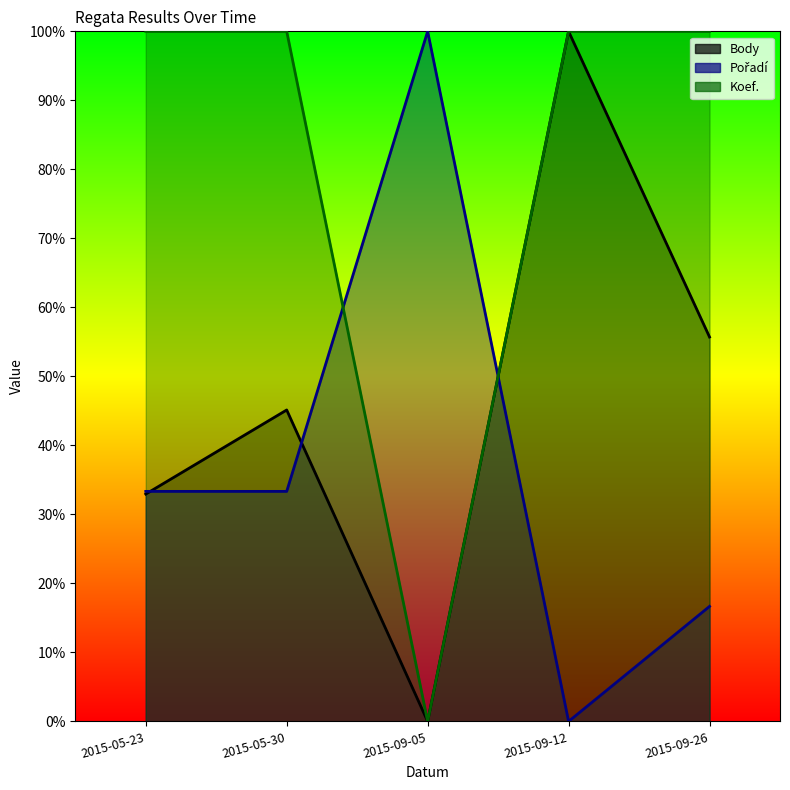

List the series in order of their peak value, highest first.

Body, Pořadí, Koef.